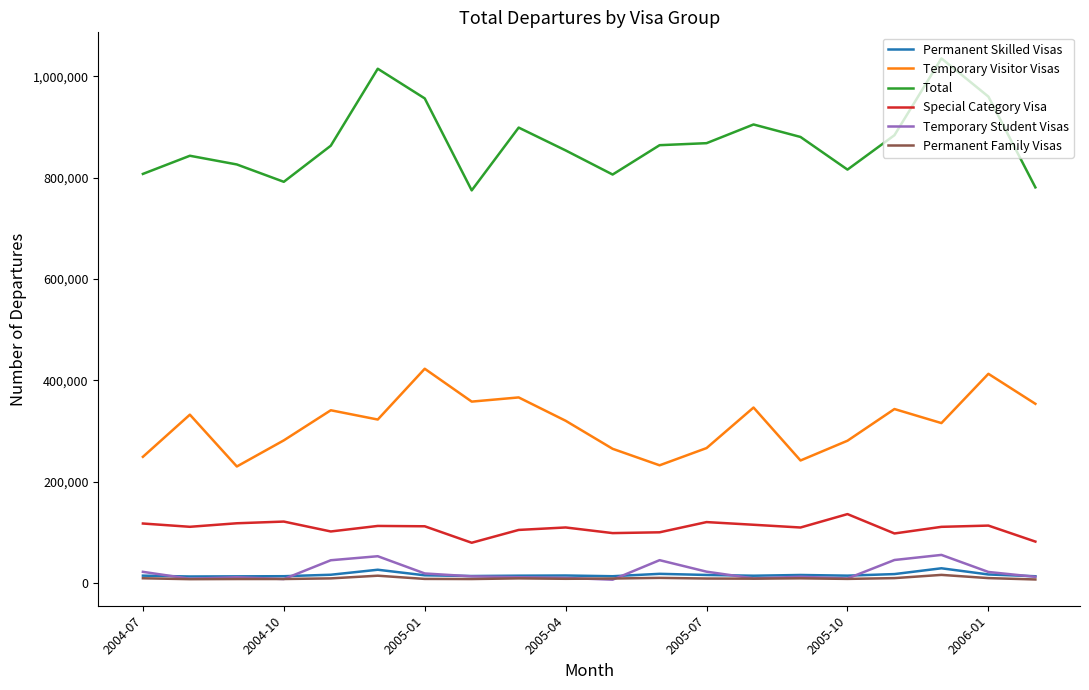

True or false: Temporary Visitor Visas and Permanent Family Visas cross at least once.

False